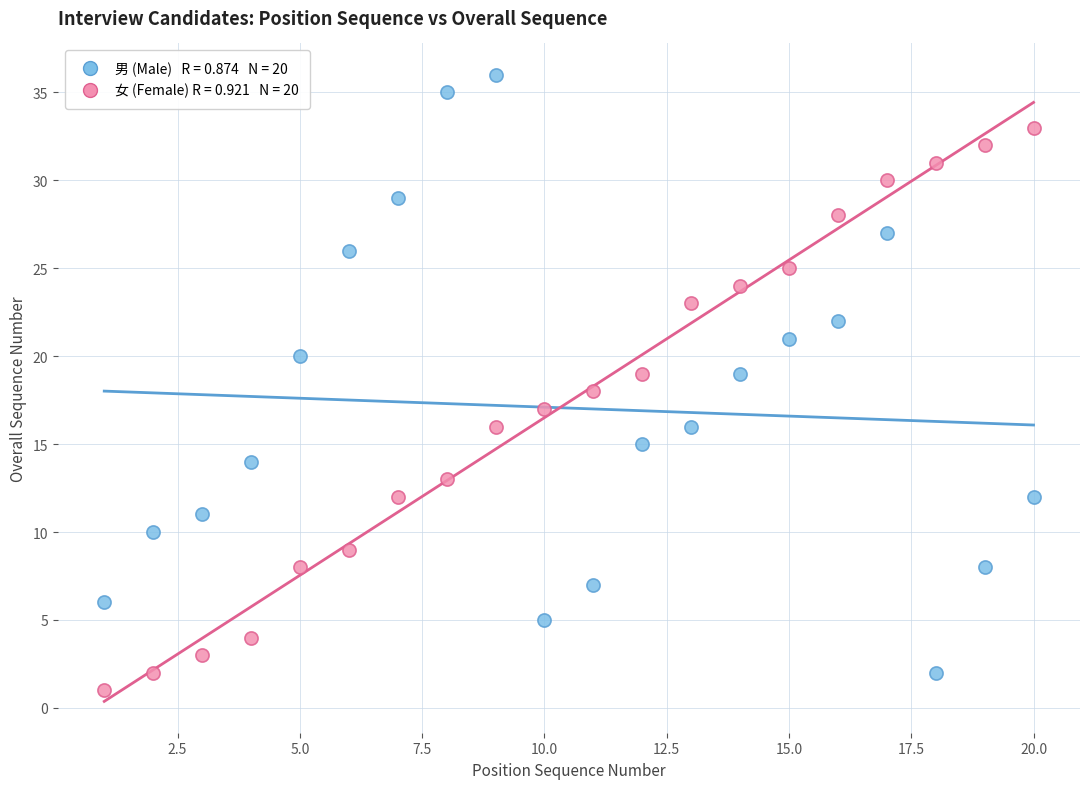

Across all data points, what is the range of X values (max minus min)?

19